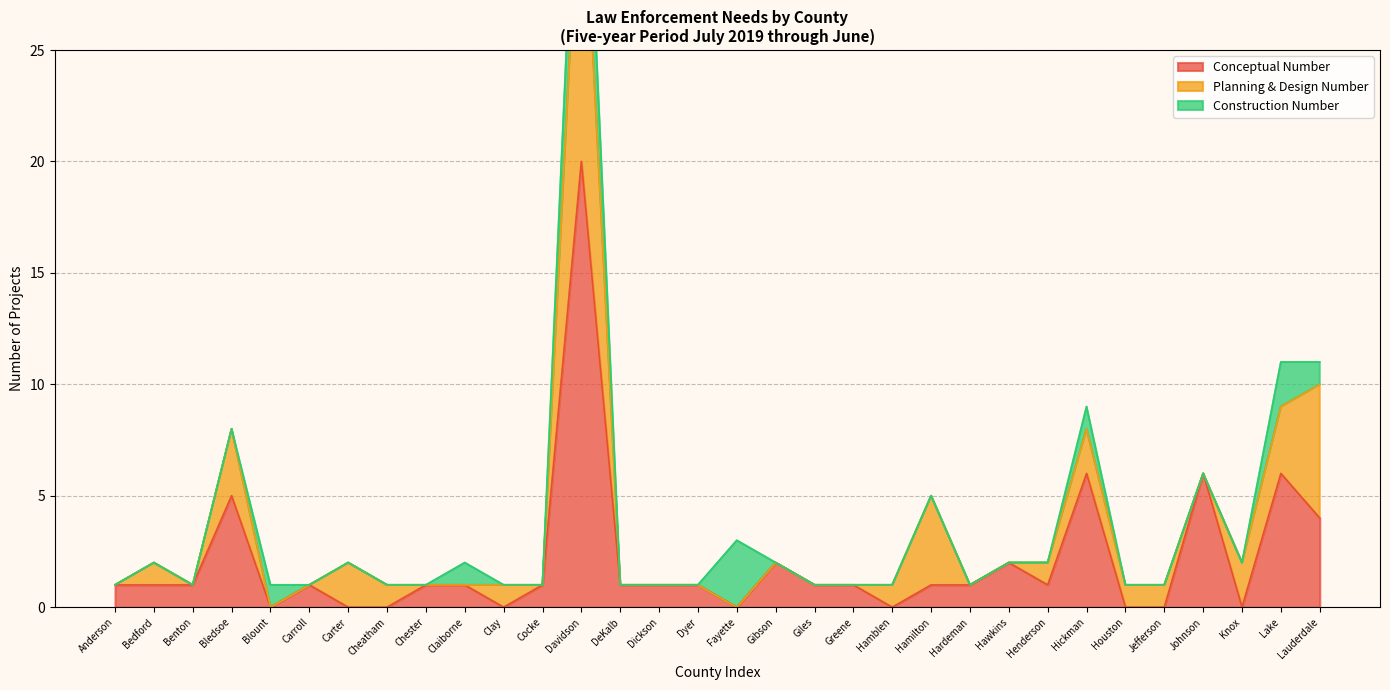

Which series has the largest range (max minus min)?

Conceptual Number